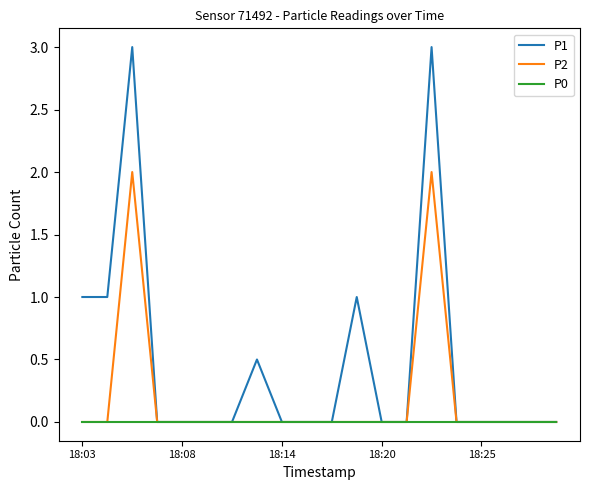

What is the maximum value for P2?

2.0